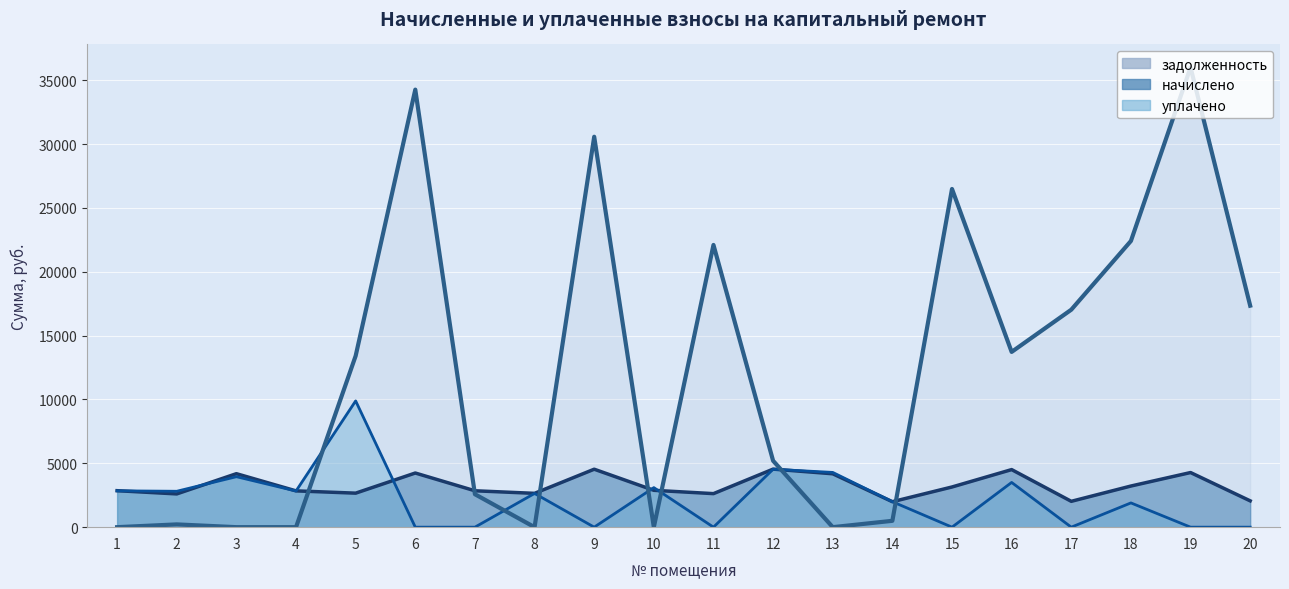

What is the total value across all series at 9?

35114.8